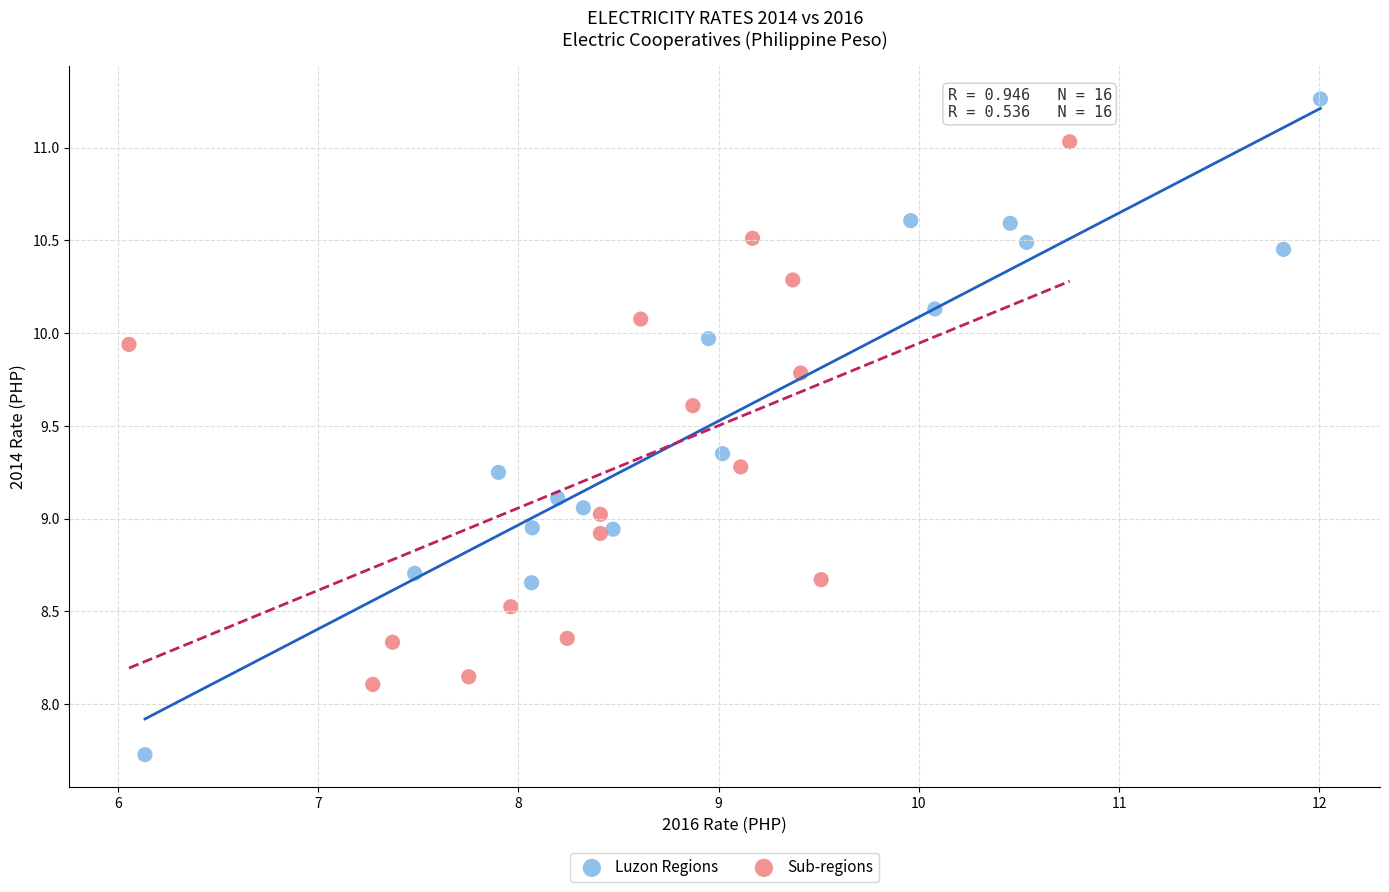

Which series has the largest Y range (max minus min)?

Luzon Regions